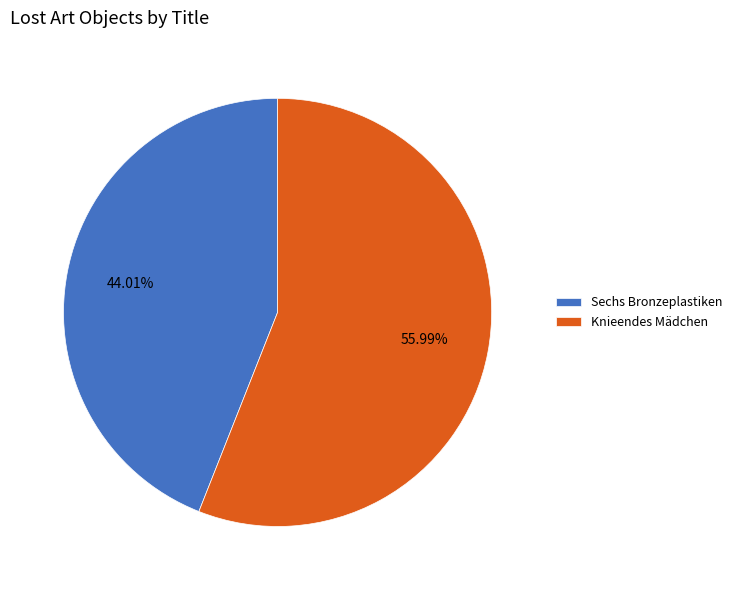

Which slice is the smallest?

Sechs Bronzeplastiken